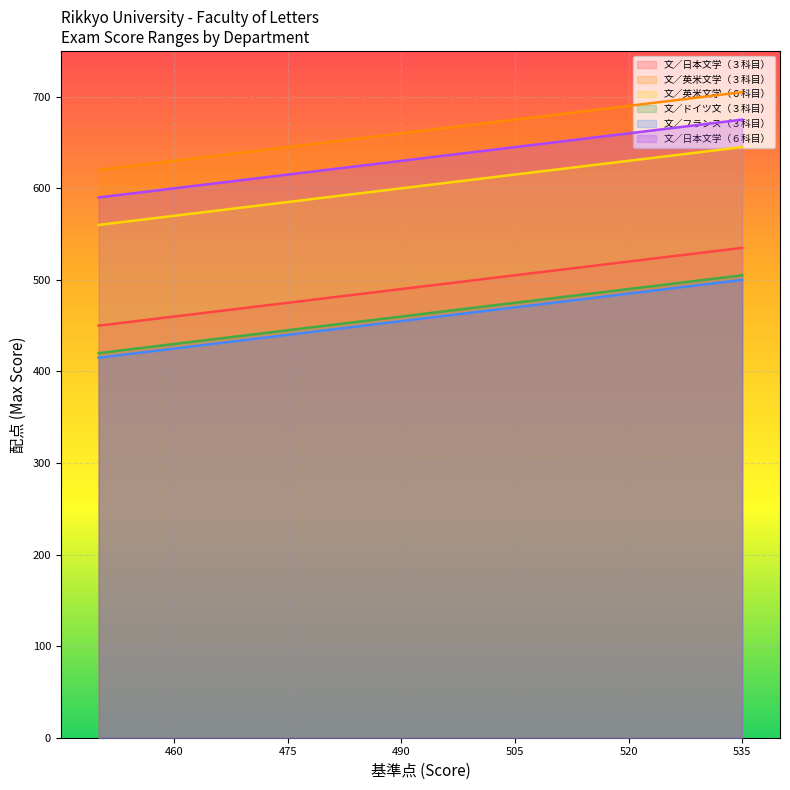

Where is 文／フランス（３科目） nearest to the value 457?

490